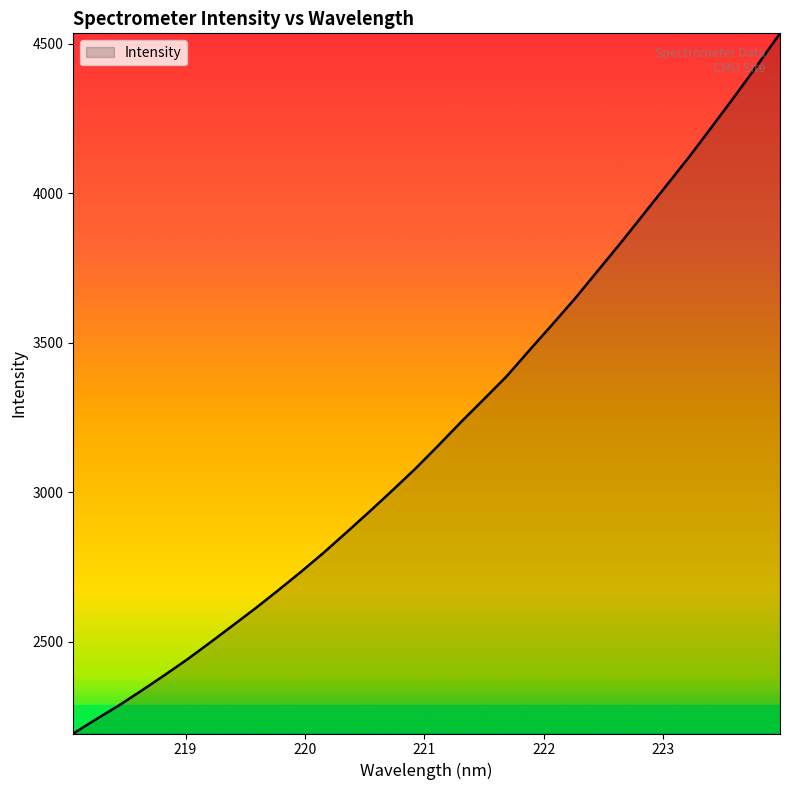

What is the maximum value shown in the chart?

4535.6